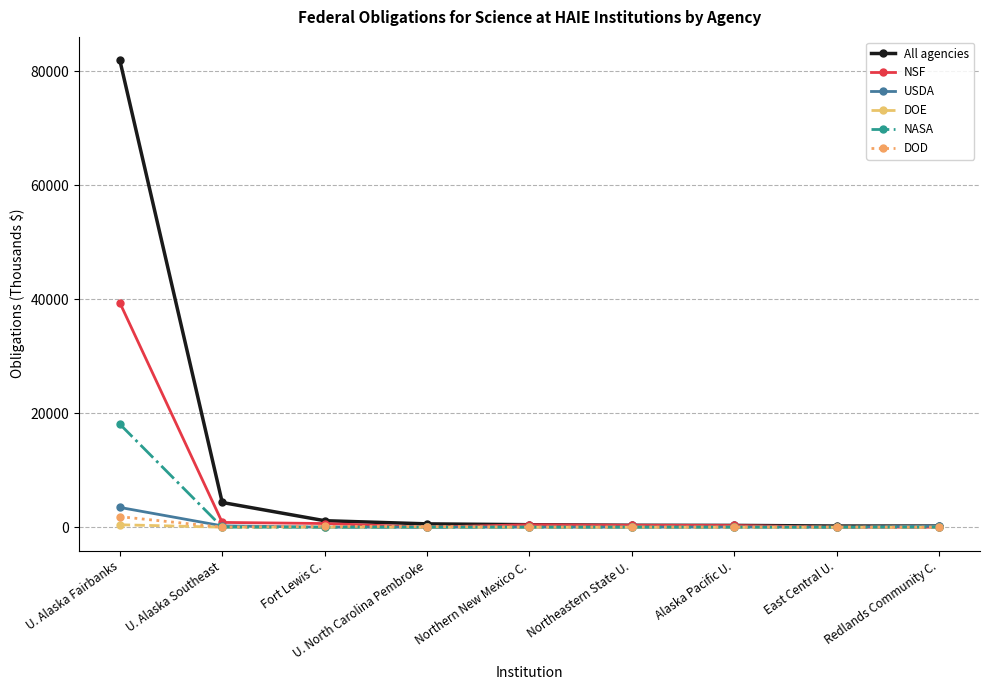

What is the label of the 4th point from the right?

Northeastern State U.